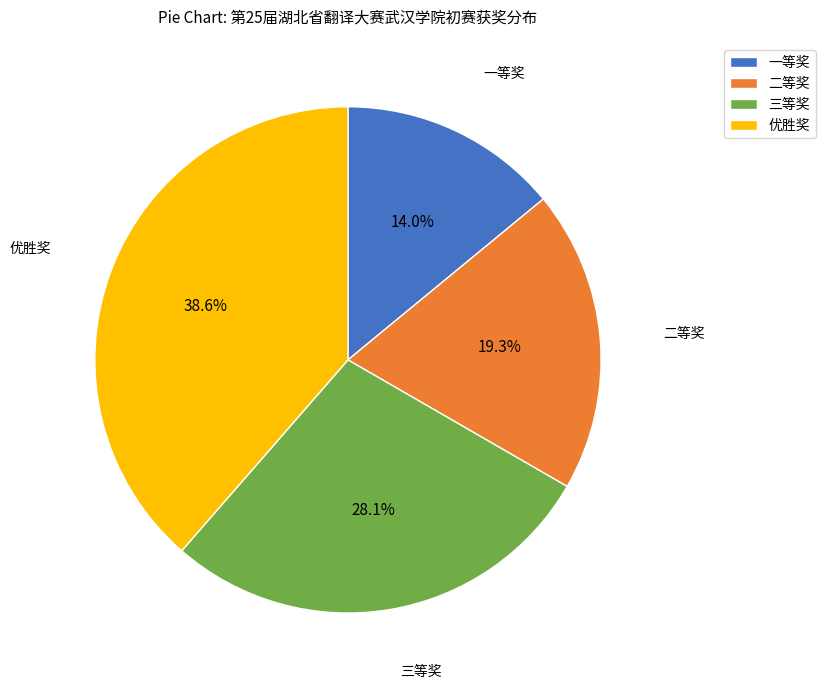

How many slices are in this pie chart?

4